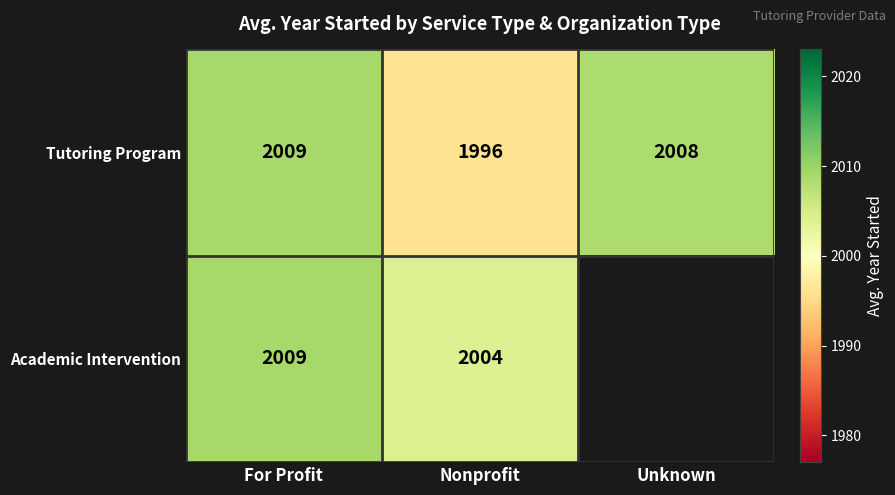

Rank the categories by Tutoring Program value from lowest to highest.

Nonprofit, Unknown, For Profit